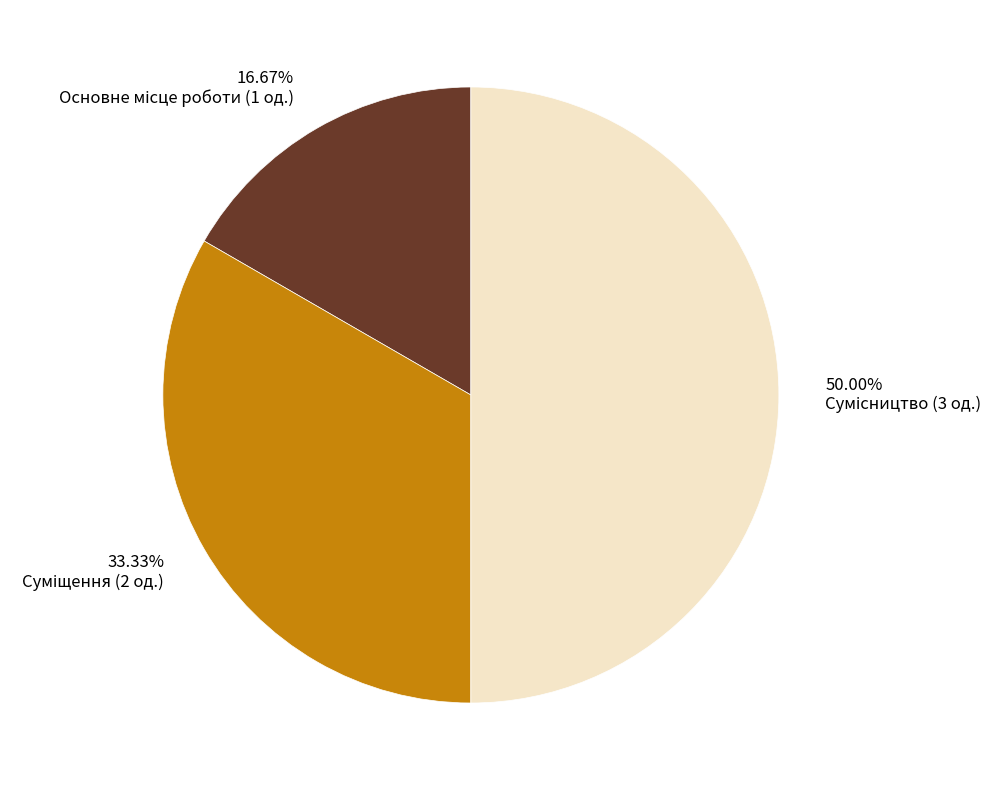

How many segments does this pie chart have?

3